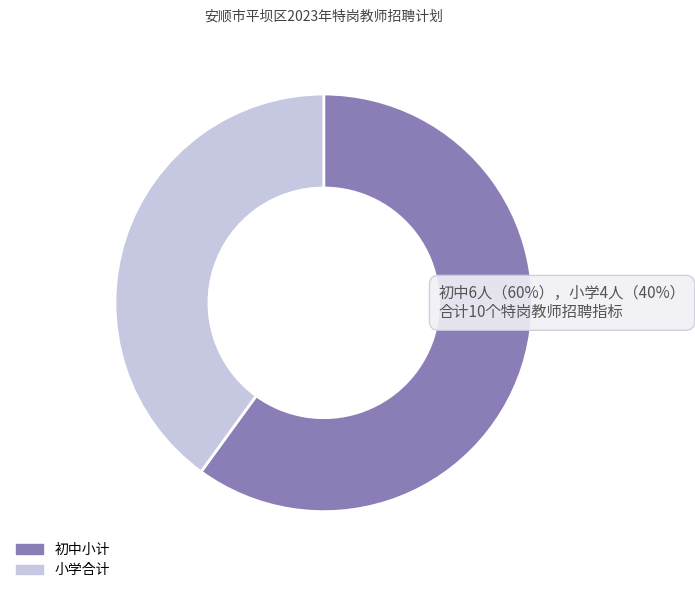

Count the number of slices in the pie.

2